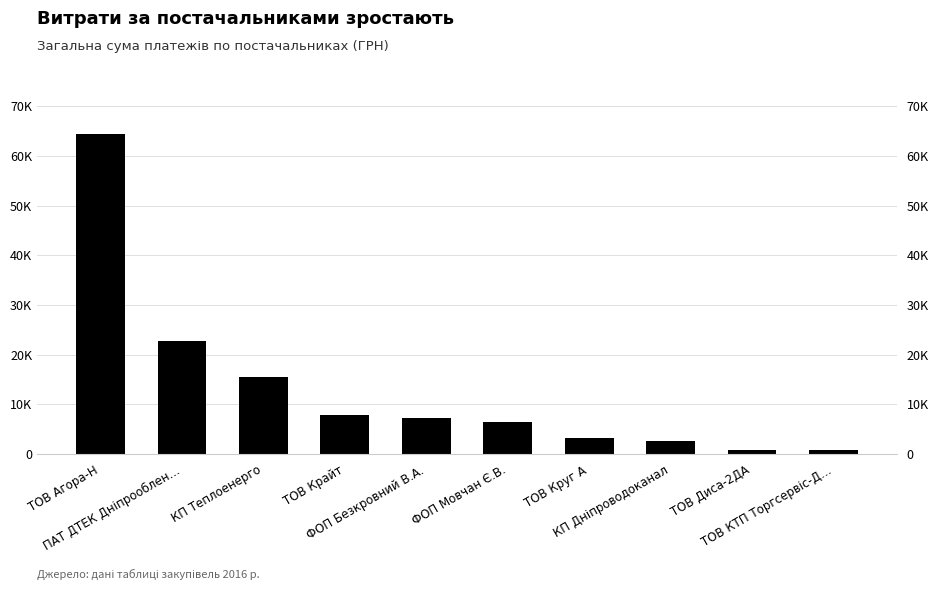

At which label is the value closest to 32599?

ПАТ ДТЕК Дніпрооблен…